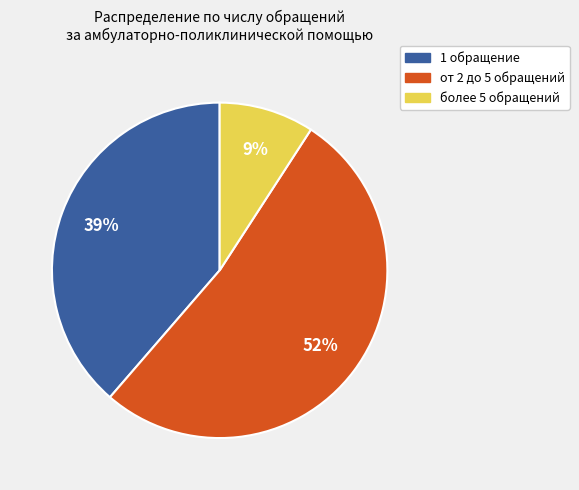

How many slices are in this pie chart?

3